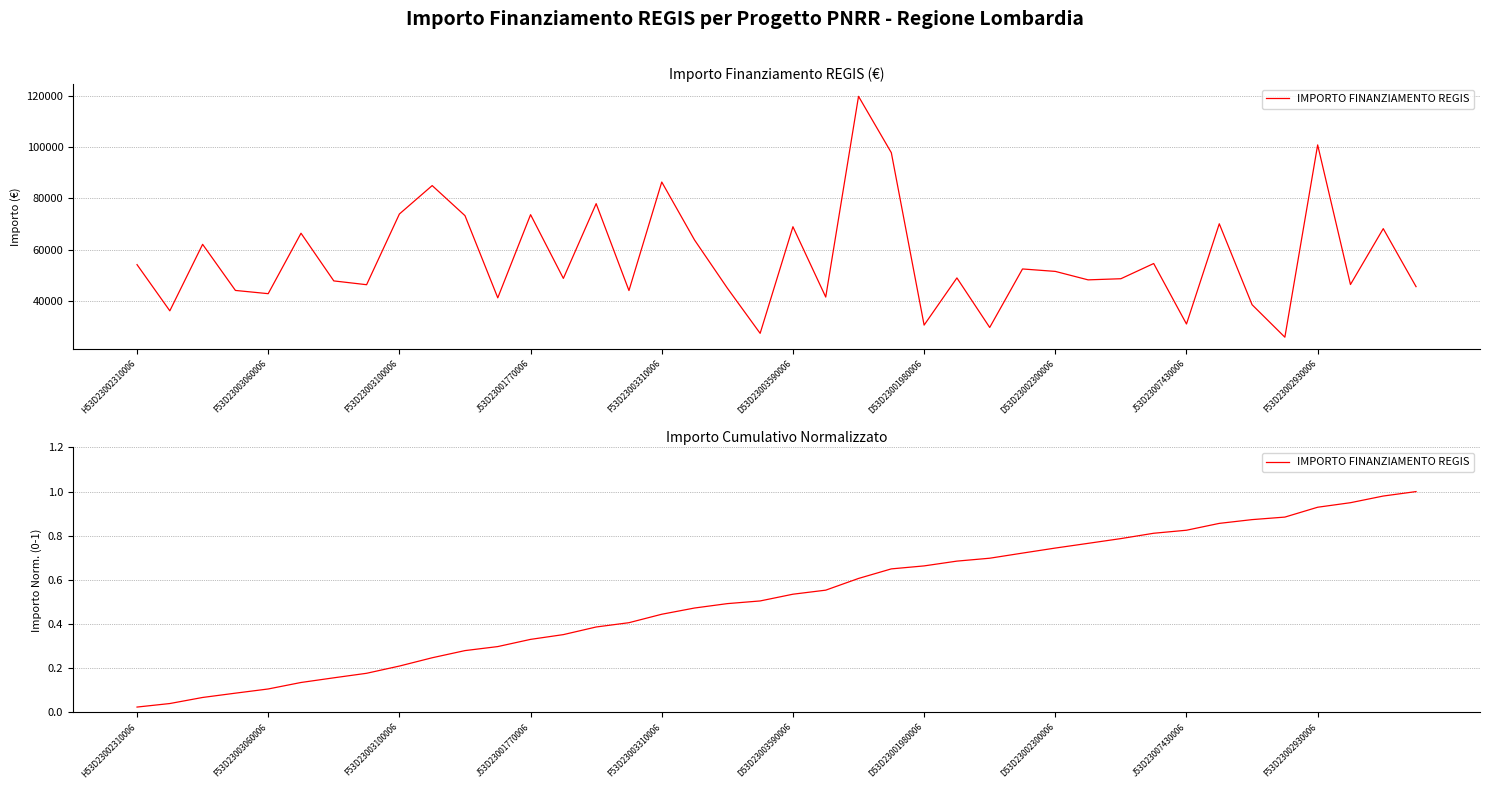

True or false: the data shows 0.7 at D53D23002300006.

True